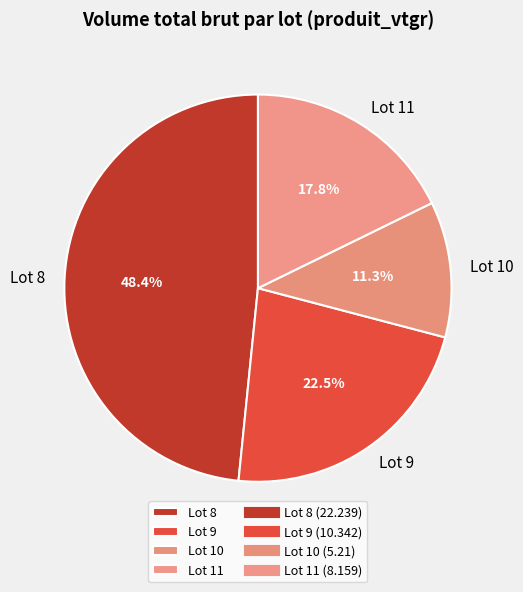

Does any single category account for the majority?

No